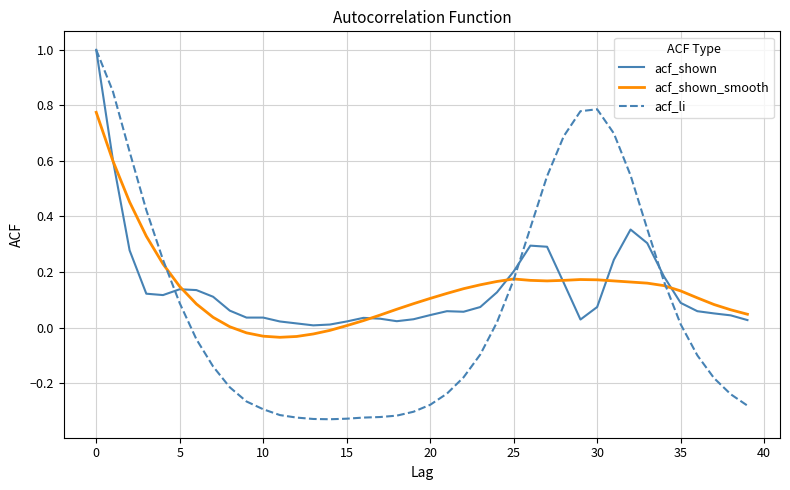

Which series has the largest range (max minus min)?

acf_li